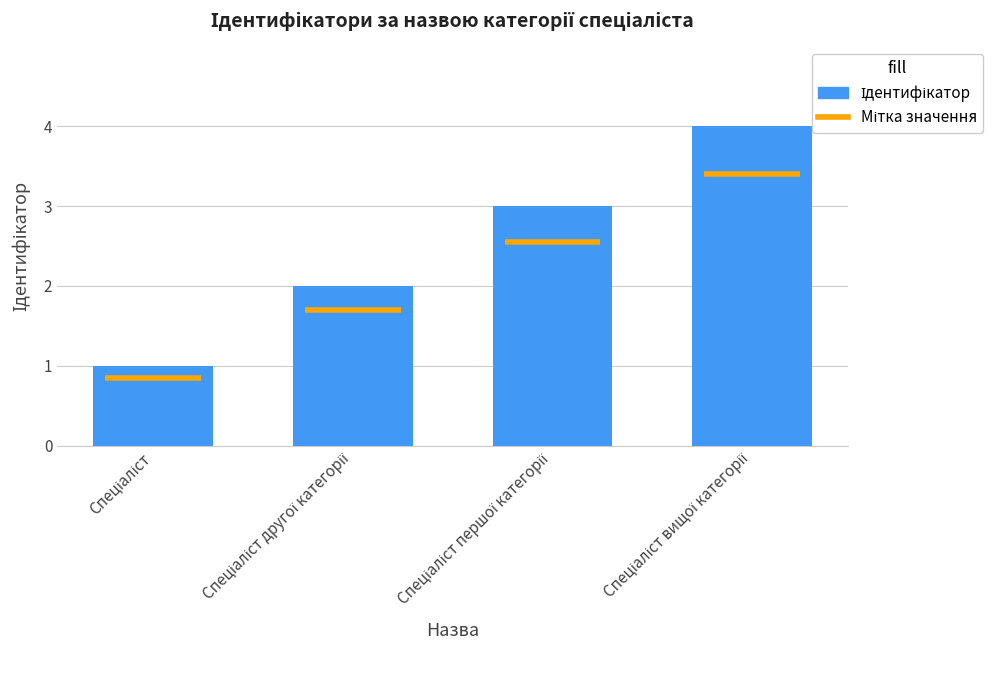

What is the ratio of the value at Спеціаліст вищої категорії to the value at Спеціаліст другої категорії?

2.0